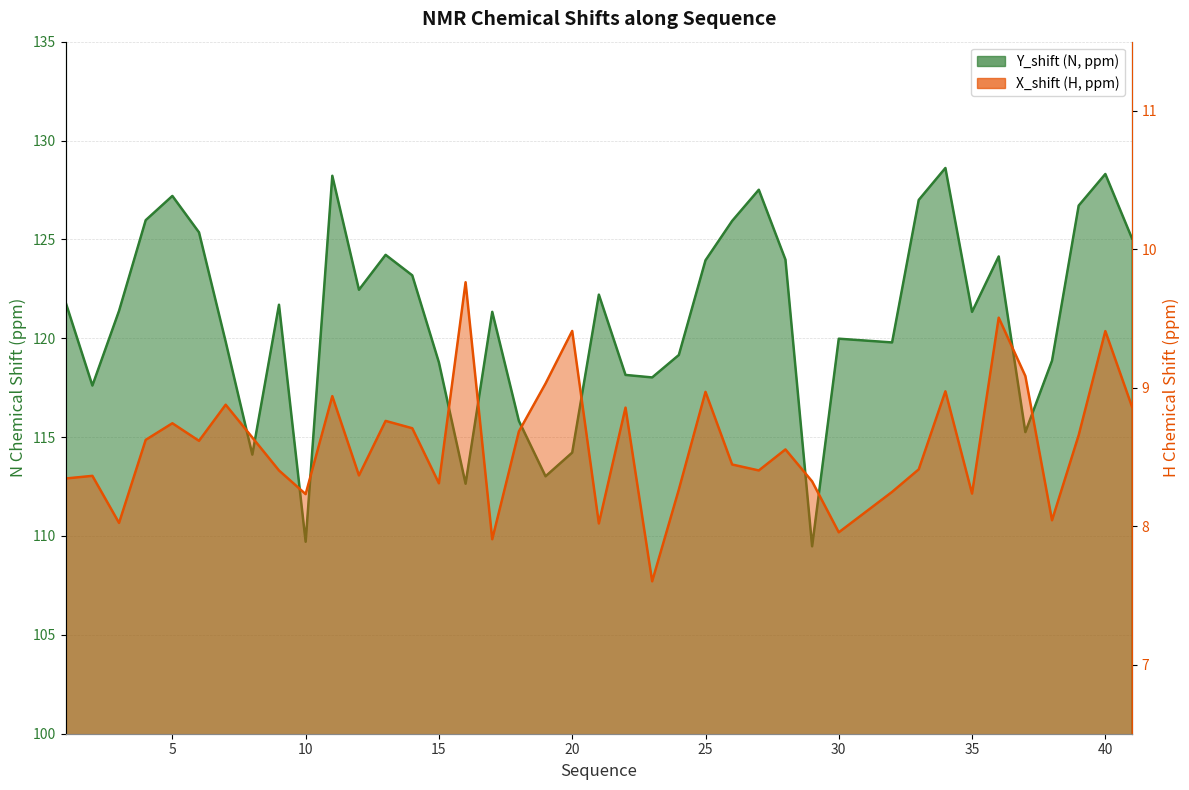

The Y_shift series shows 186.1 at 23. True or false?

False